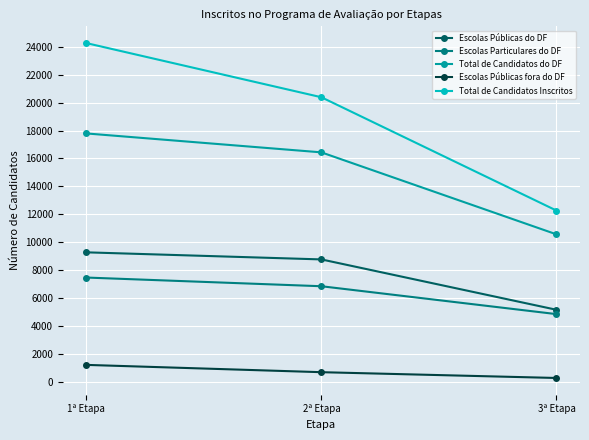

What is the difference between the Escolas Públicas fora do DF values at 2ª Etapa and 3ª Etapa?

415